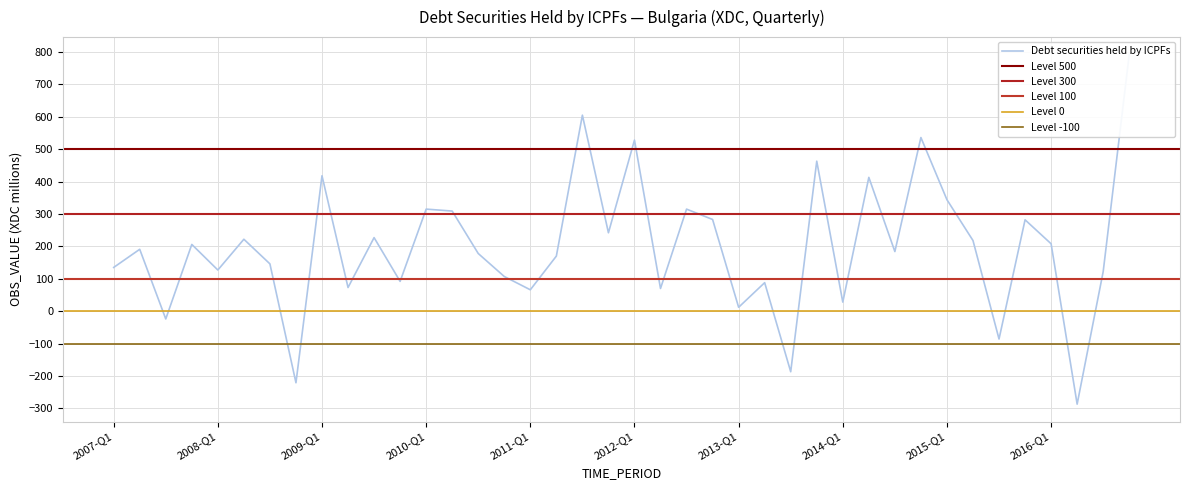

What is the difference between the maximum and minimum values?

1079